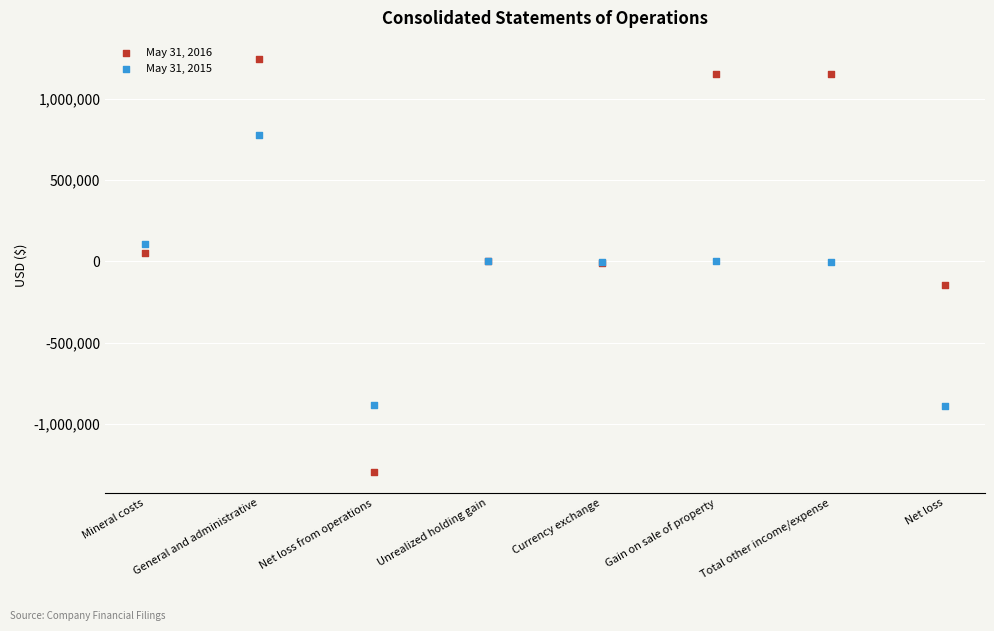

Which series has the widest spread of Y values?

May 31, 2016